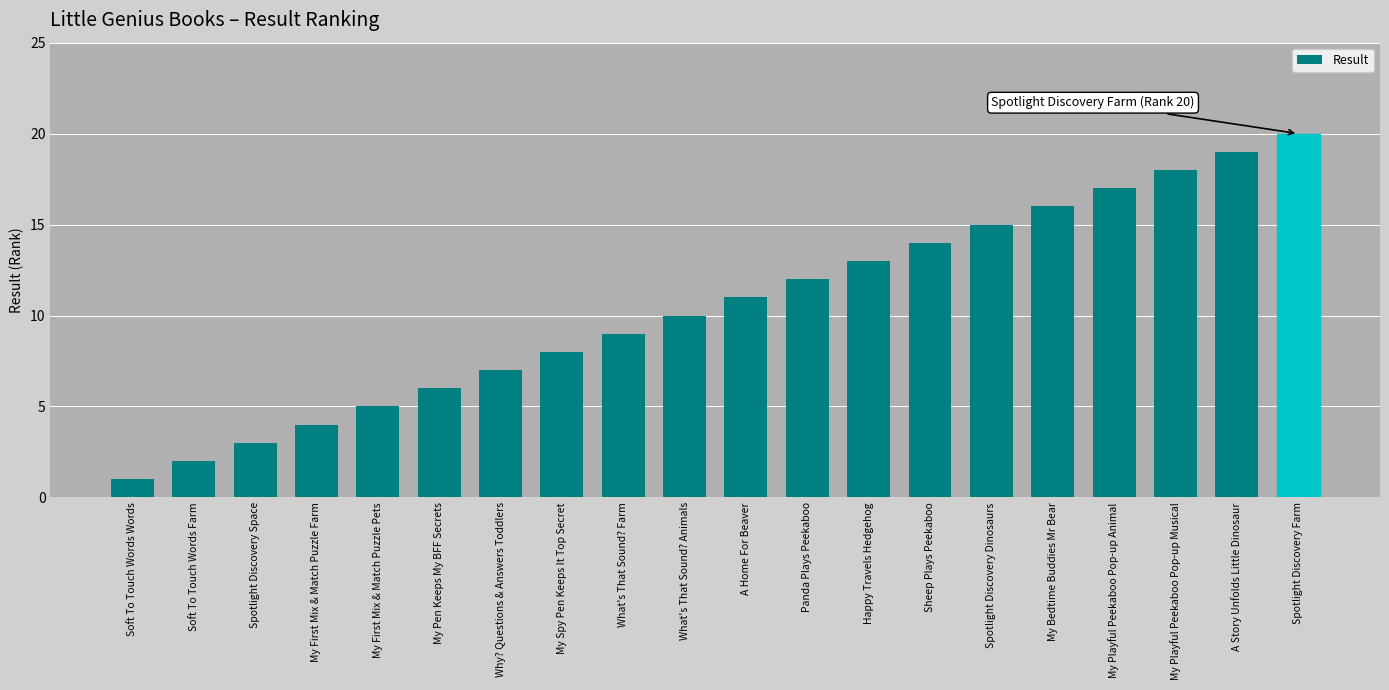

What is the difference between the maximum and minimum values?

19